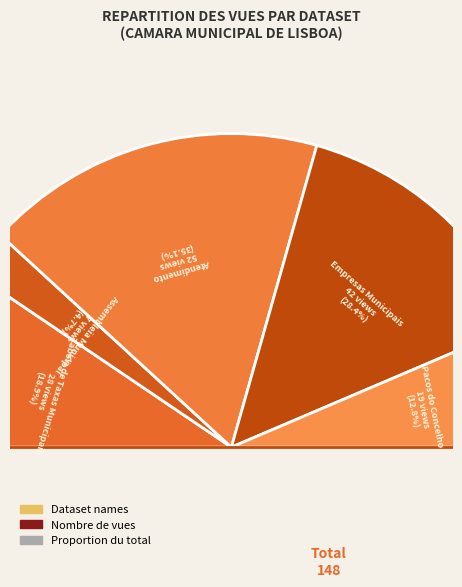

What percentage is the CM Lisboa - Pacos do Concelho slice, to the nearest percent?

13%